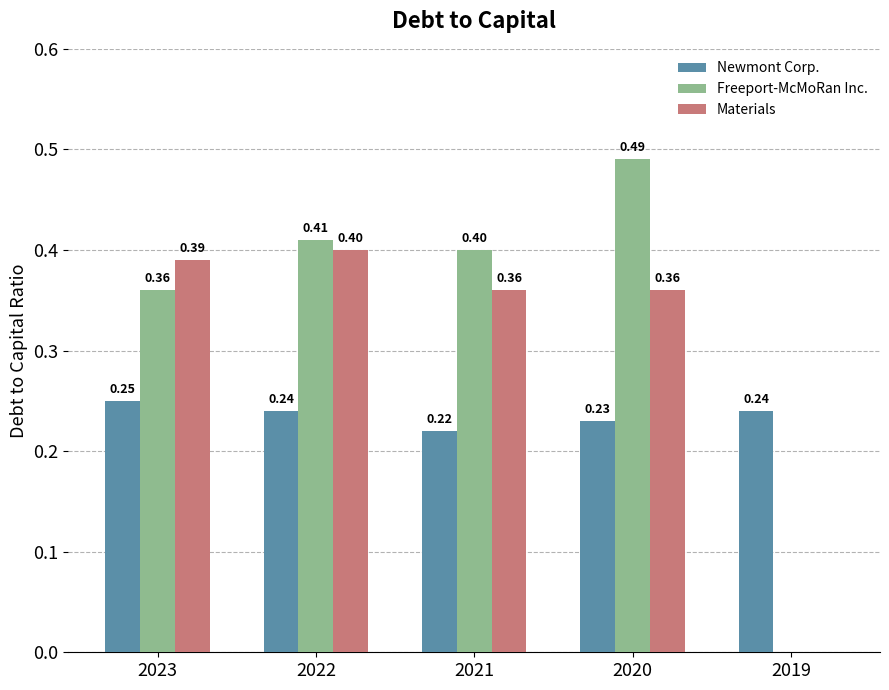

What is the sum of all Newmont Corp. values?

1.2